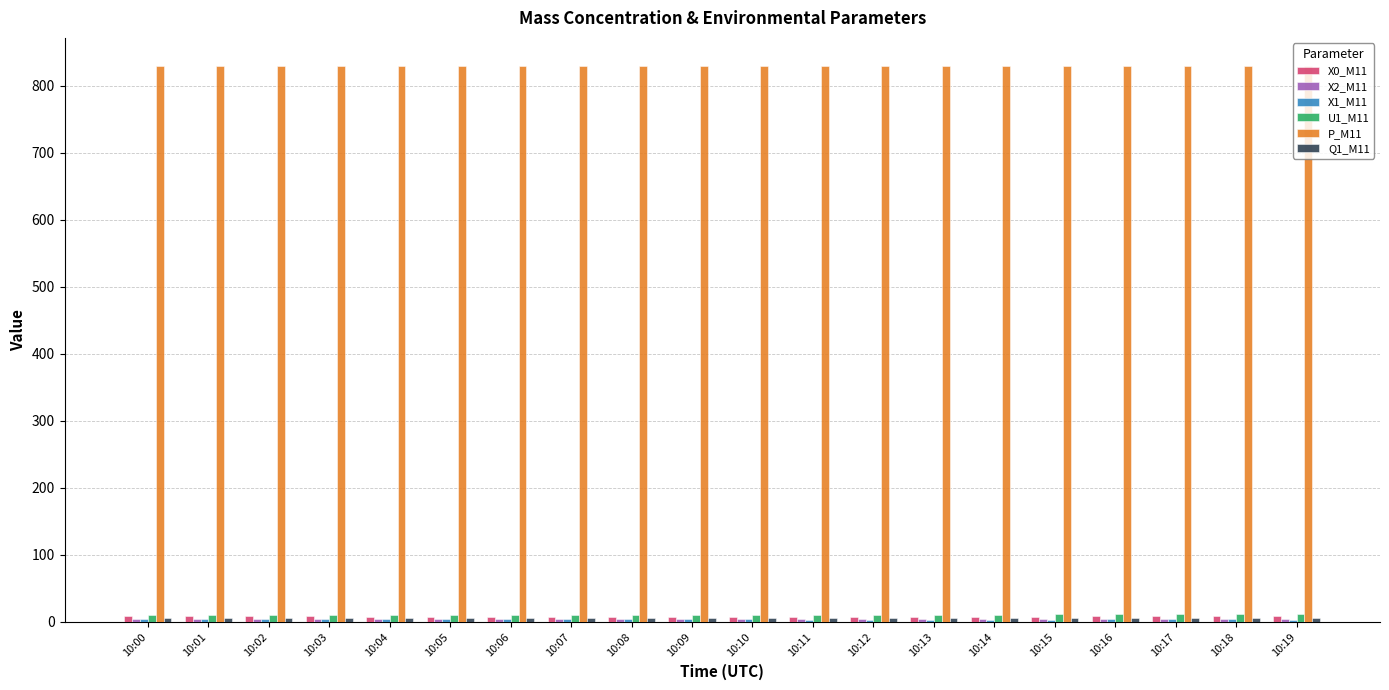

What is the value of the P_M11 bar at the 2nd from the left?

829.5